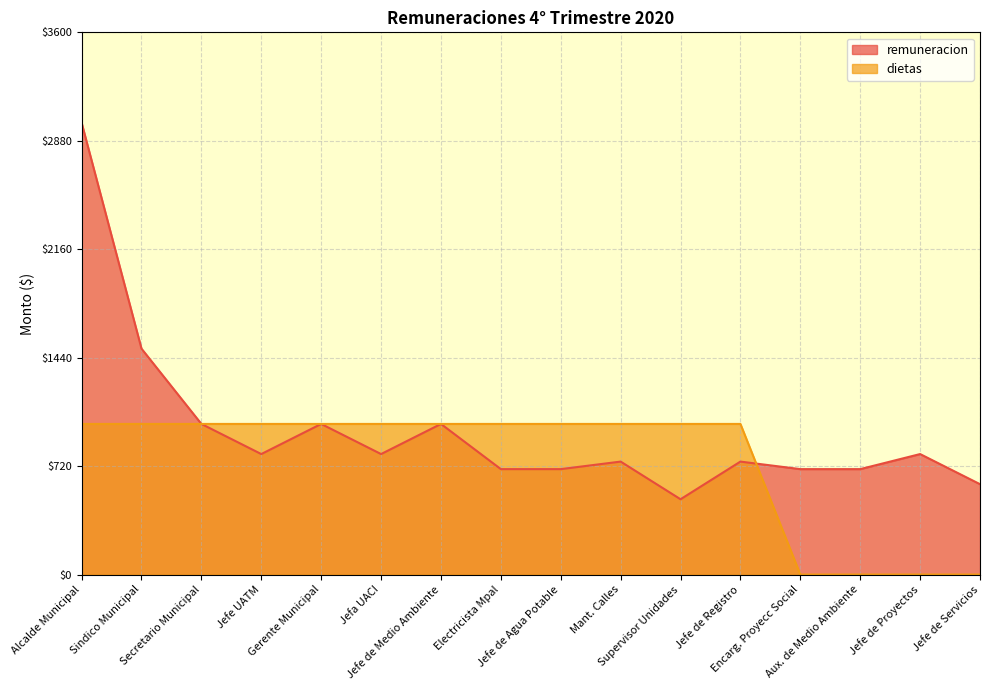

Does the chart display data point markers on the line(s)?

No